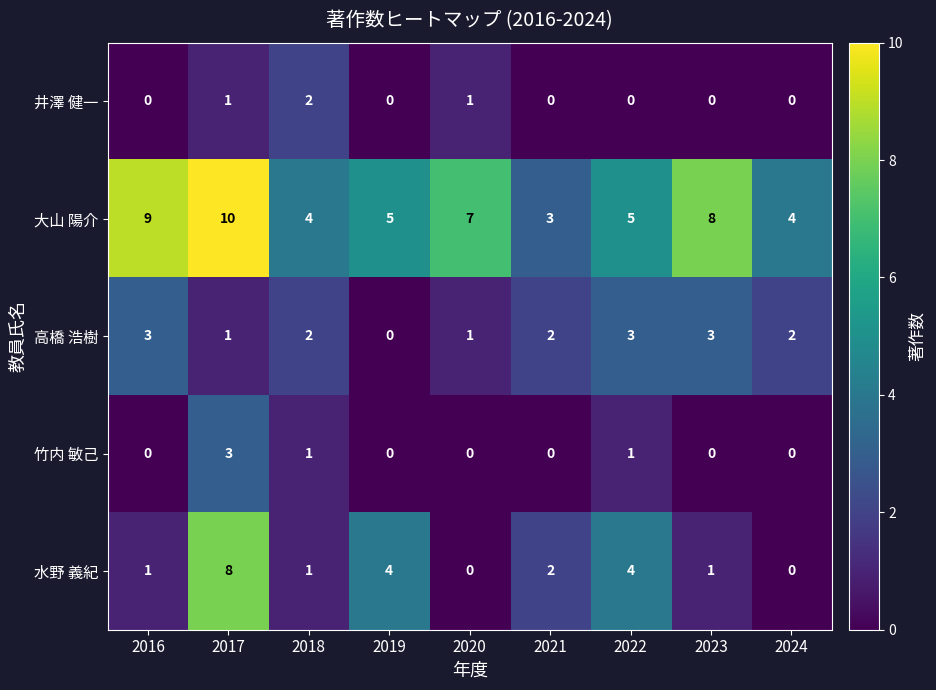

Which label corresponds to the largest value in the chart?

2017